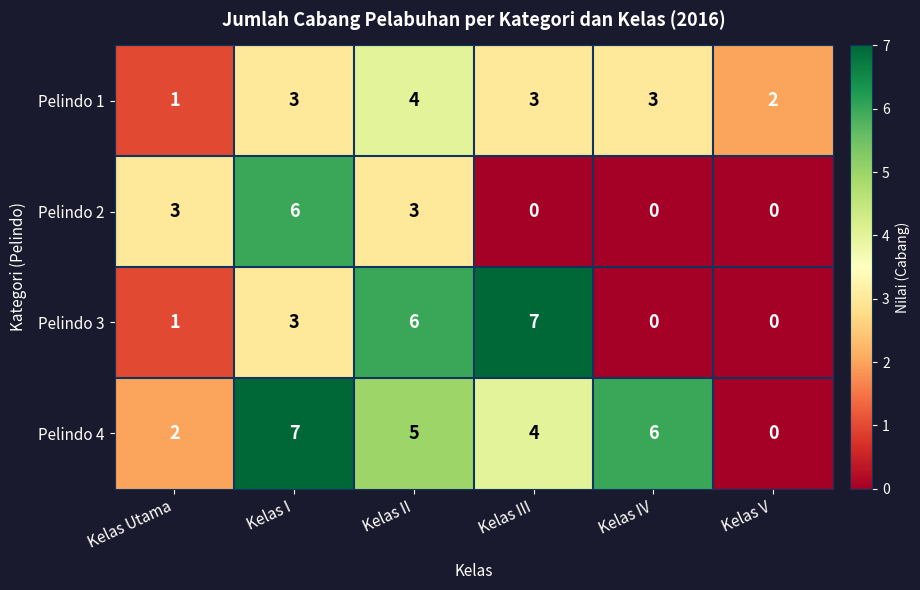

How many data points in Pelindo 3 are less than 3?

3